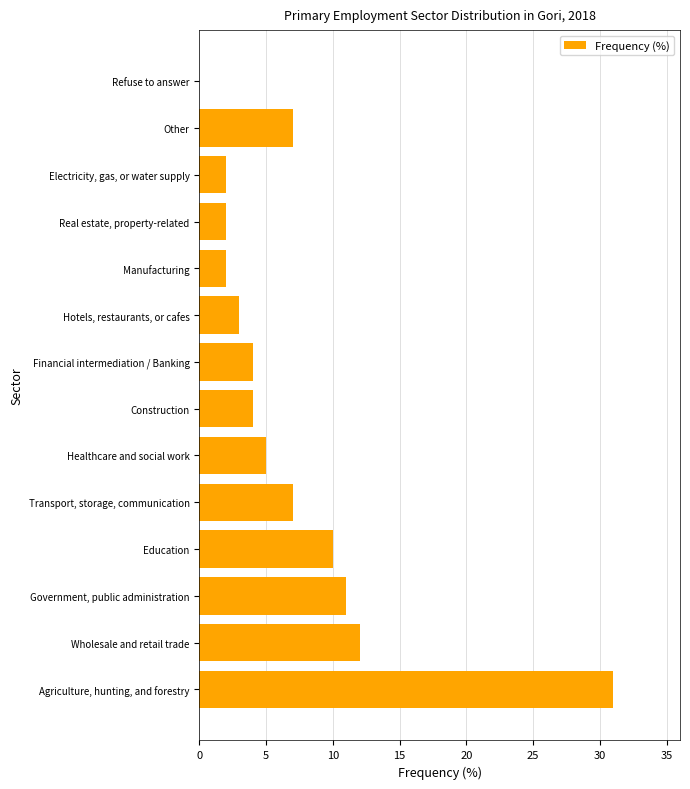

Where is the data nearest to the value 15?

Wholesale and retail trade